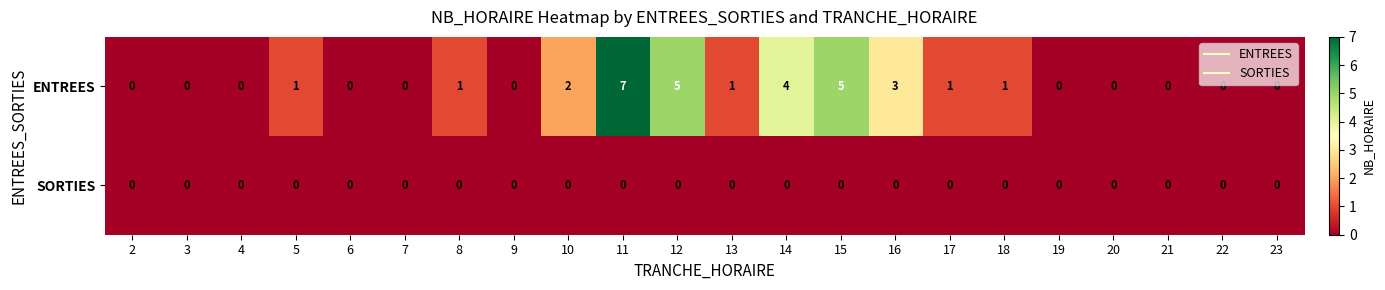

List the series in order of their peak value, highest first.

ENTREES, SORTIES